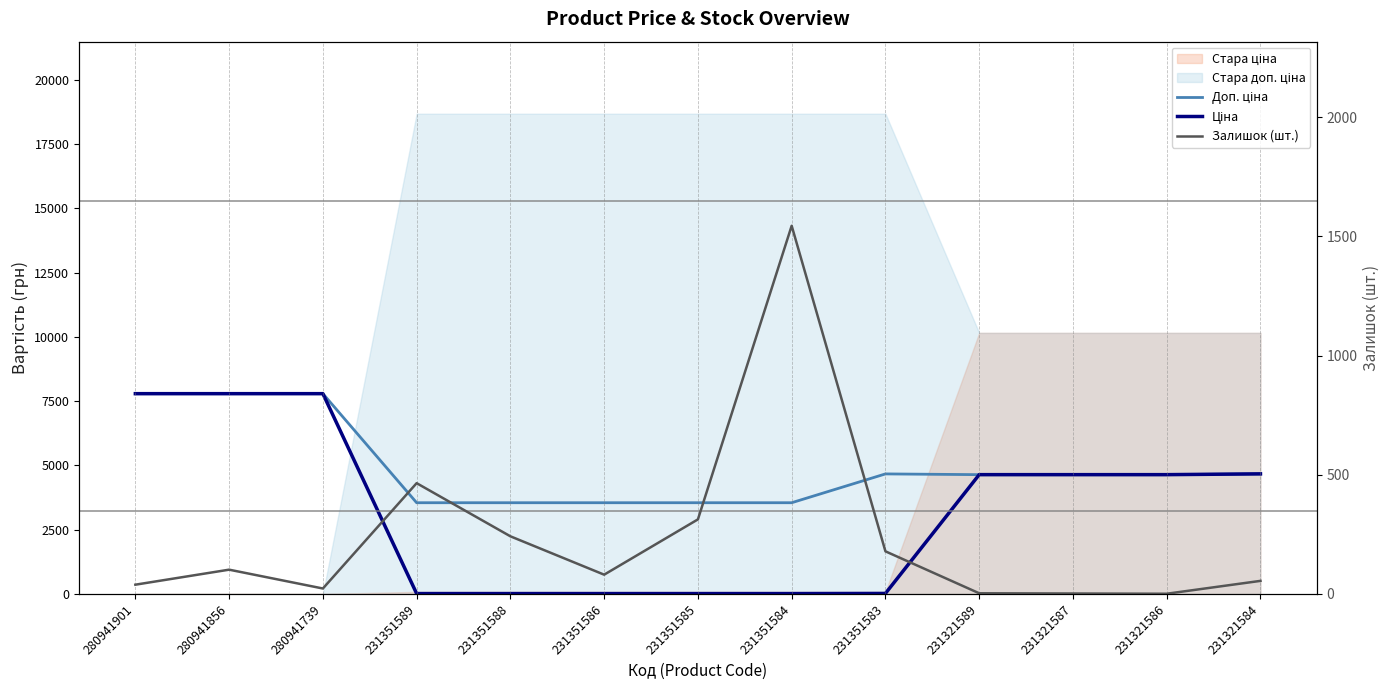

Which series has the largest range (max minus min)?

Ціна